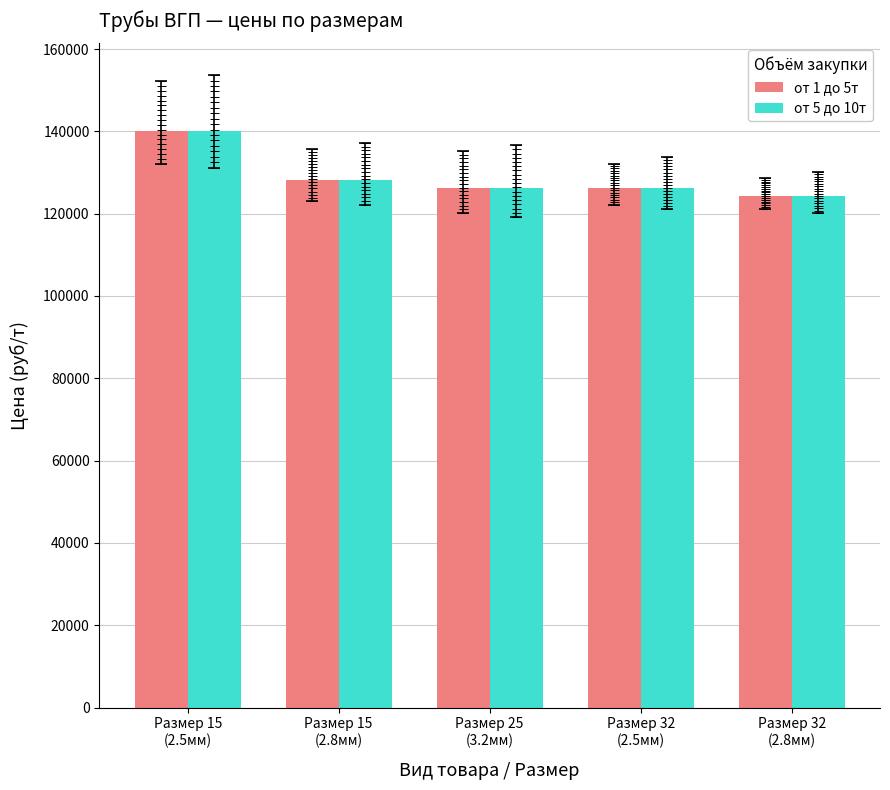

Reading left to right, what are all the values shown in this chart?

от 1 до 5т: 140180	128180	126180	126180	124180
от 5 до 10т: 140180	128180	126180	126180	124180